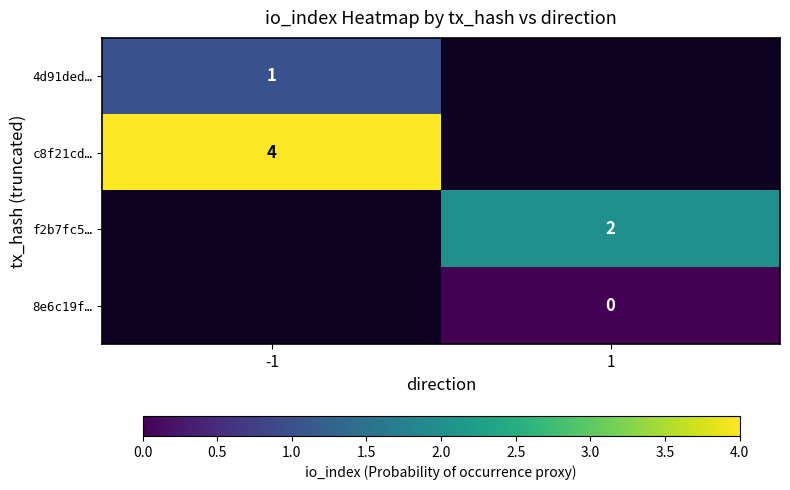

The 4d91ded… series shows 0 at -1. True or false?

False